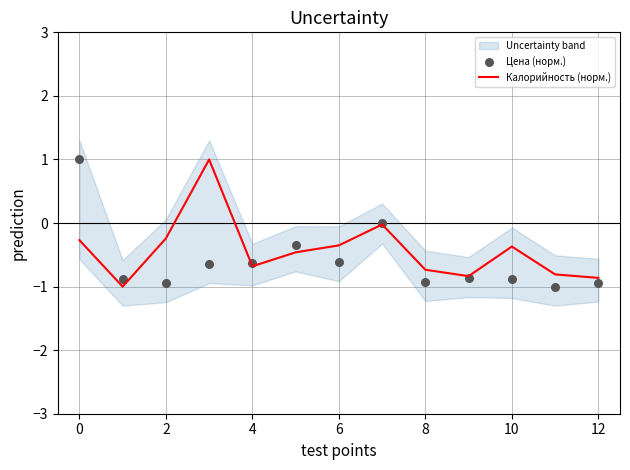

Which series reaches the minimum Y coordinate?

Калорийность (норм.)